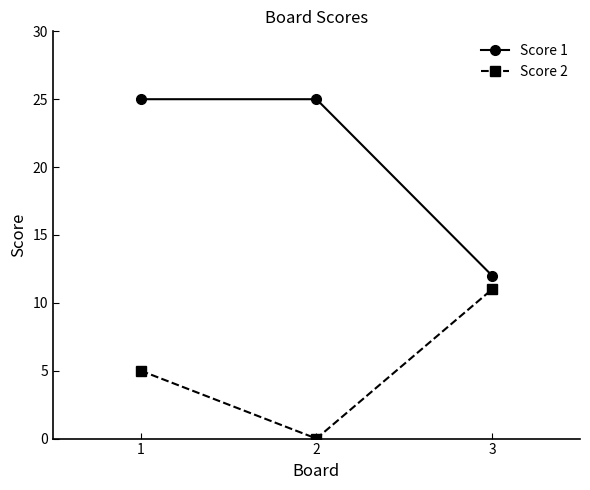

What is the difference between the highest and lowest values at 1?

20